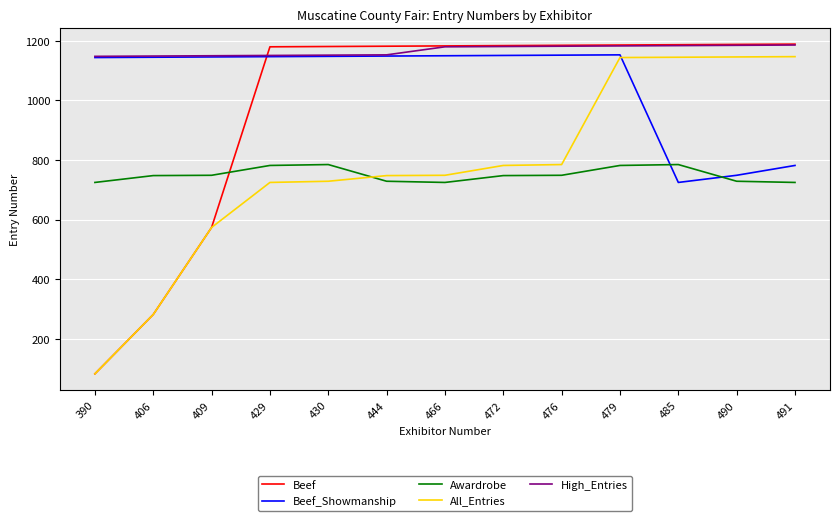

True or false: Awardrobe has a value of 782 at 479.

True